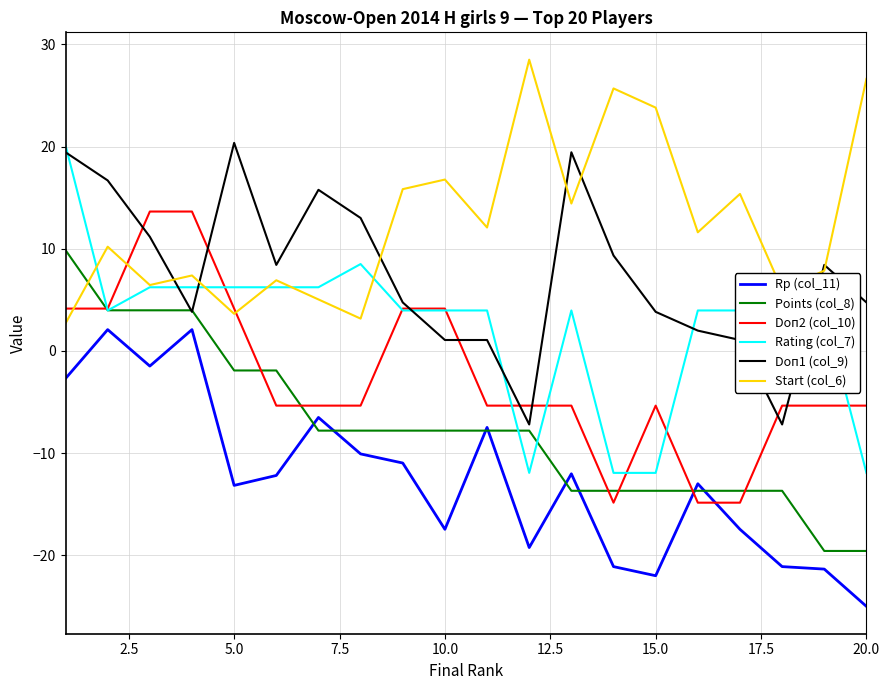

True or false: Rp (col_11) and Rating (col_7) cross at least once.

False